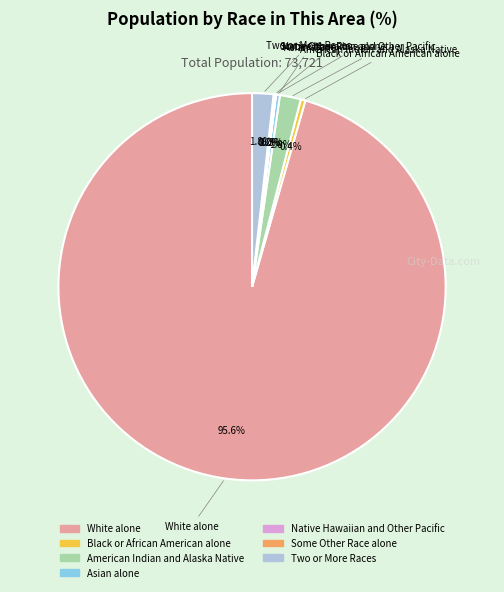

What is the largest slice in the pie chart?

White alone